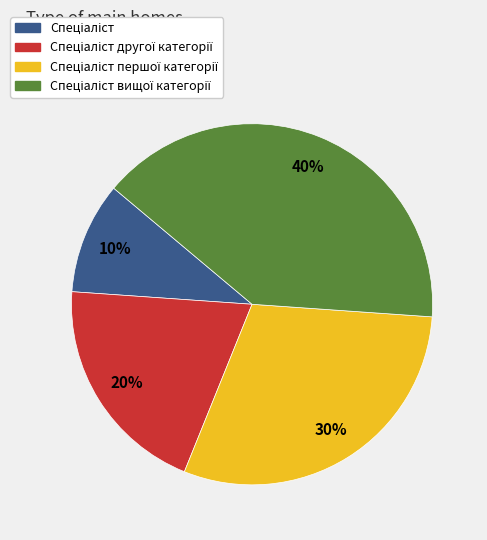

Is there any slice that represents more than half of the pie?

No